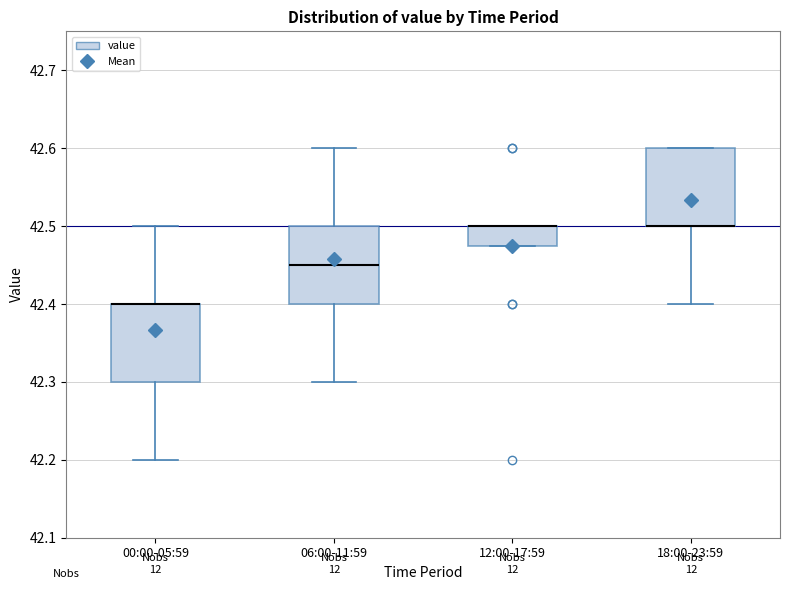

Reading left to right, transcribe this box plot: for each box, give where its median line is, the range the box spans, and where its two whiskers end, as read against the y-axis. The values are not printed on the chart, so give them approximately, as read against the axis.

00:00-05:59: median 42.40 (drawn on the box's upper edge), box 42.30 to 42.40, whiskers 42.20 to 42.50
06:00-11:59: median 42.45, box 42.40 to 42.50, whiskers 42.30 to 42.60
12:00-17:59: median 42.50 (drawn on the box's upper edge), box 42.48 to 42.50, whiskers 42.48 to 42.50
18:00-23:59: median 42.50 (drawn on the box's lower edge), box 42.50 to 42.60, whiskers 42.40 to 42.60